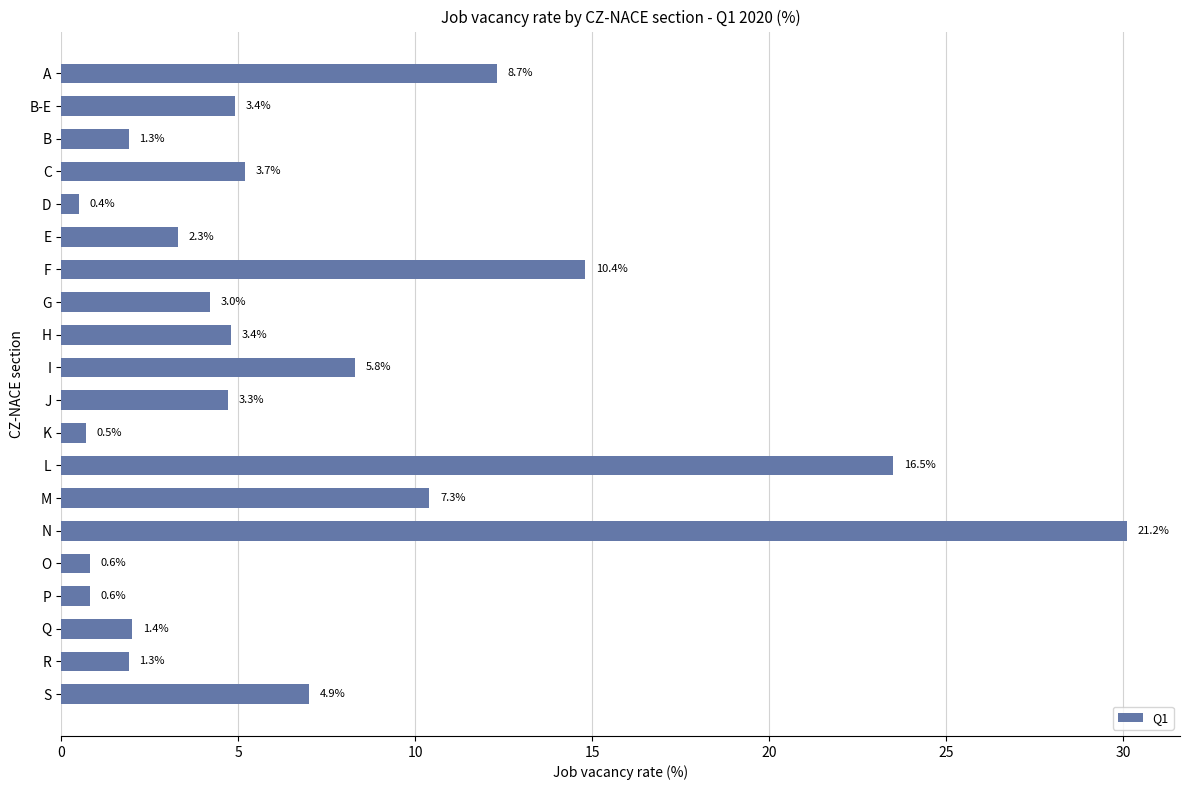

What is the difference between the maximum and minimum values?

29.6